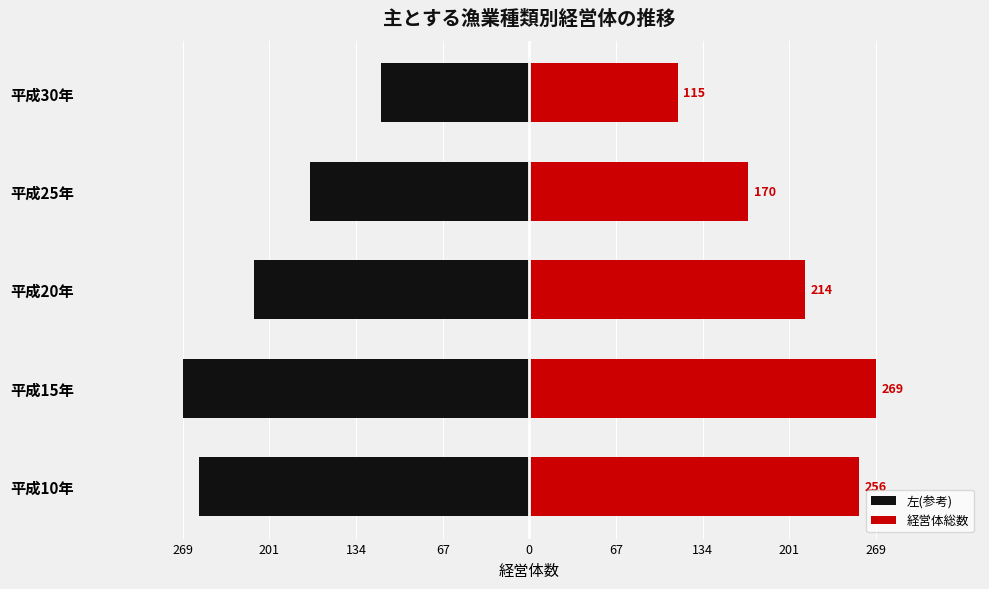

Which series has the largest range (max minus min)?

左(参考)